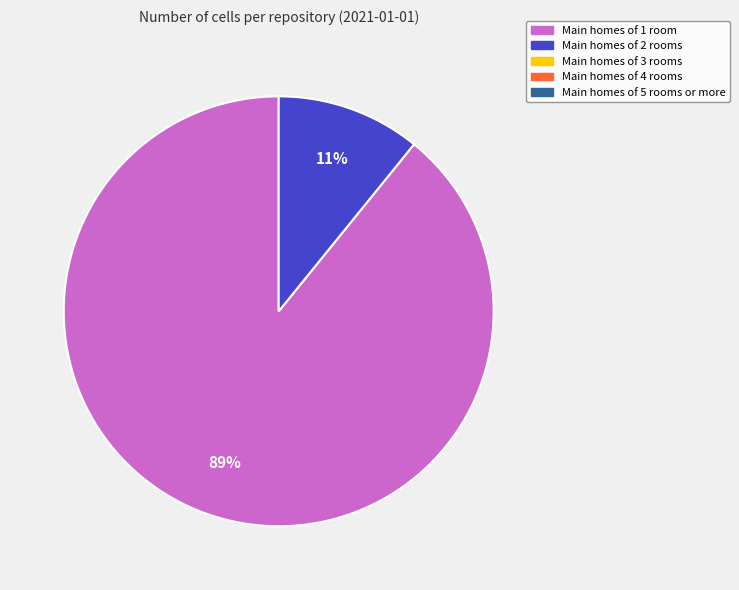

How many slices are in this pie chart?

2